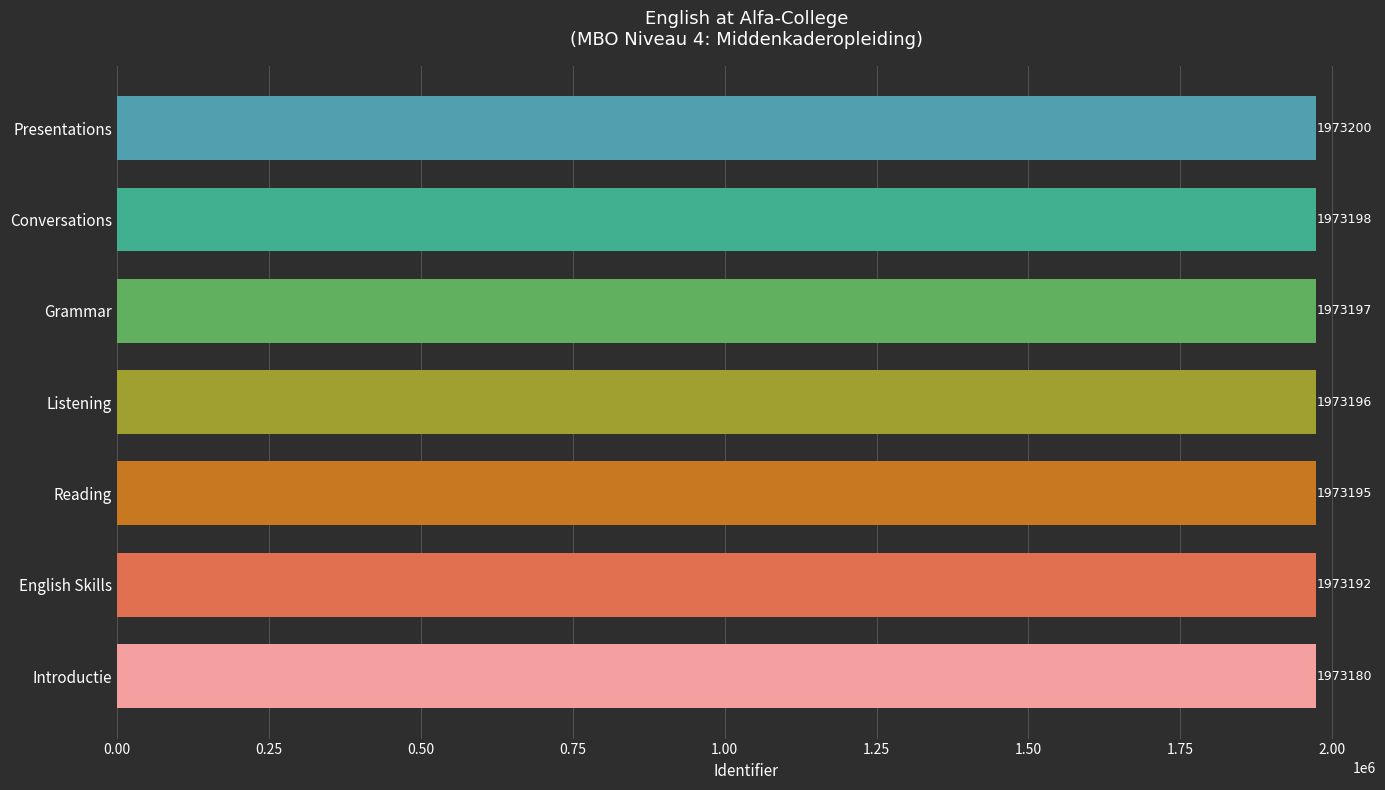

What is the label of the 4th bar from the bottom?

Listening